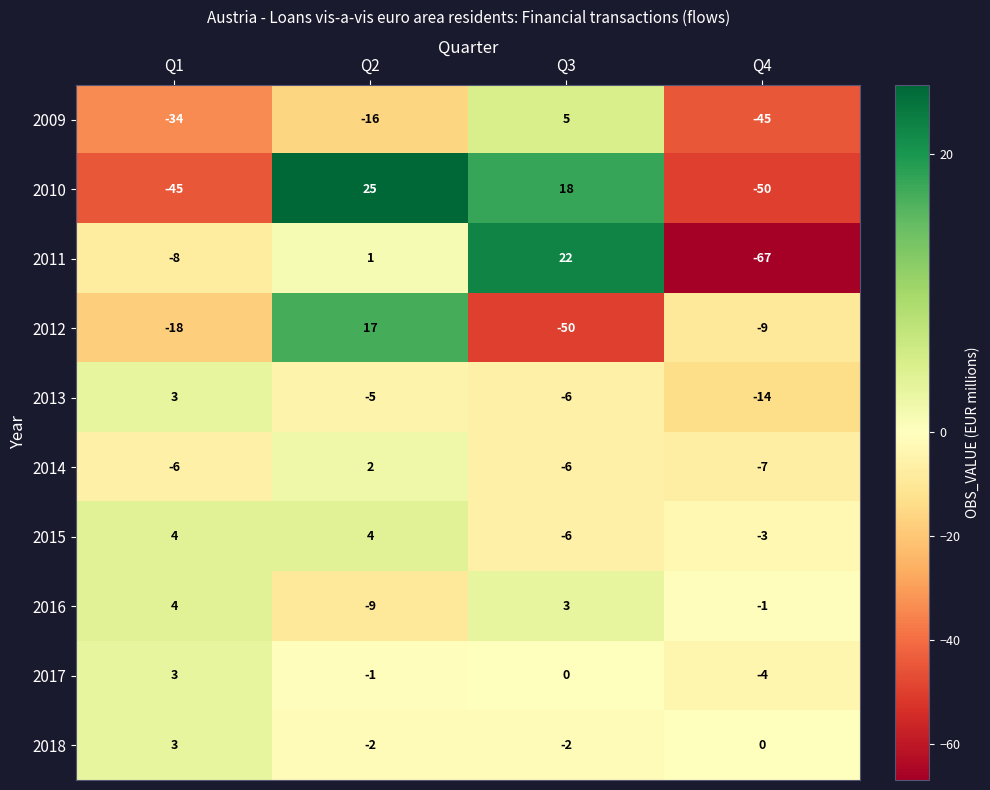

Where does the 2014 series first go above -6?

Q2